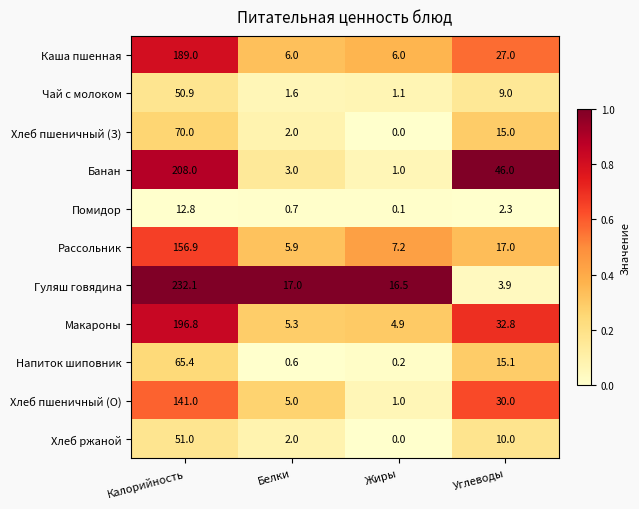

What is the sum of all Напиток шиповник values?

81.3